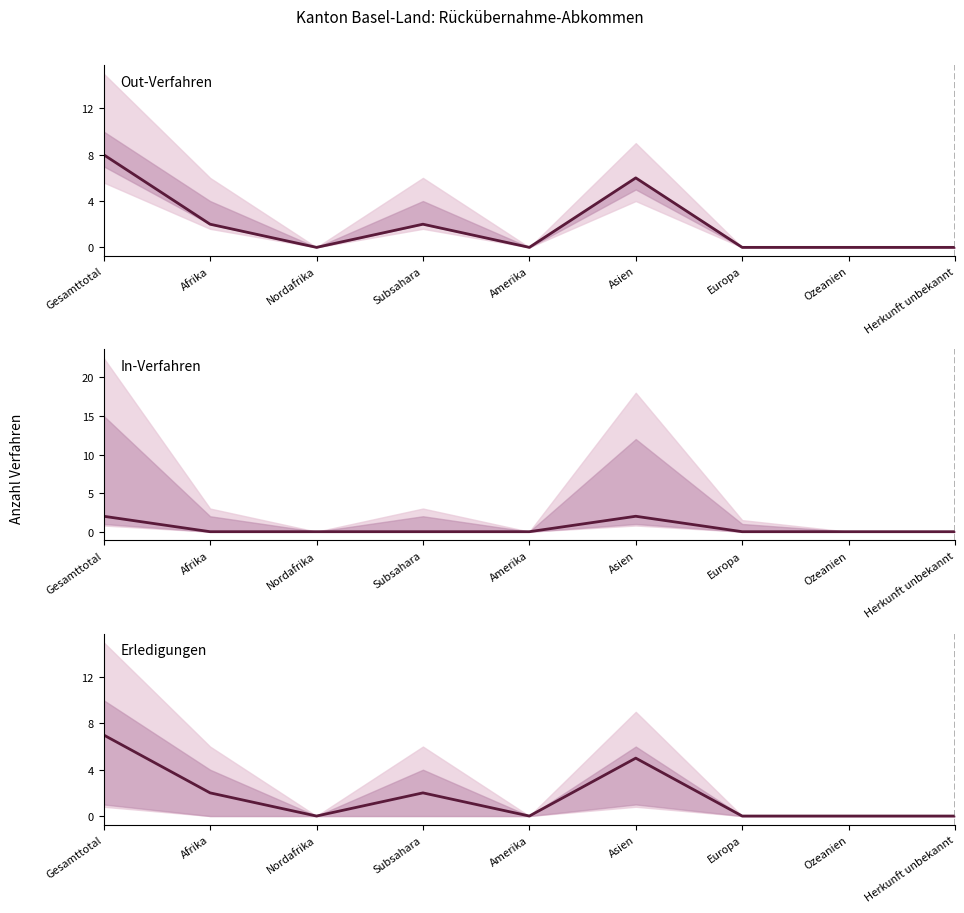

Where is Erledigungen nearest to the value 3?

Afrika